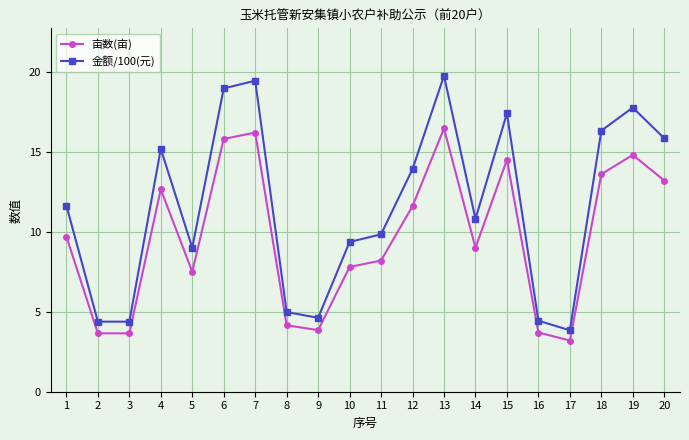

Is it true that 金额/100(元) equals 14.7 at 14?

False